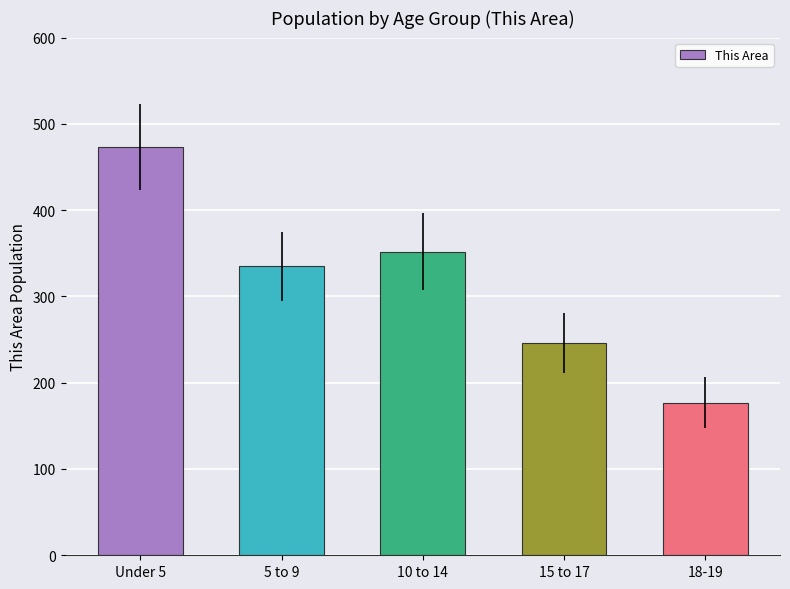

What value does the data have at Under 5, to the nearest 10?

470